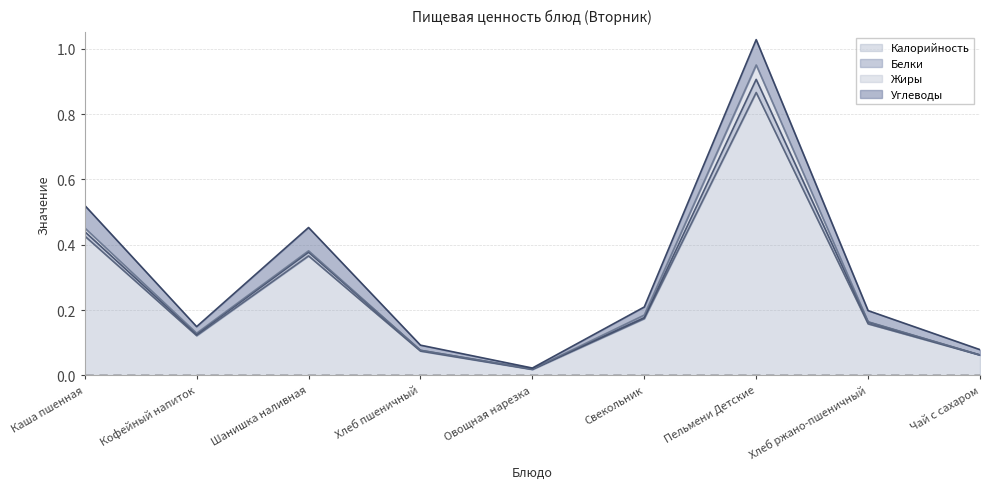

Is the value of Калорийность at Хлеб ржано-пшеничный greater than the value of Белки at Овощная нарезка?

Yes